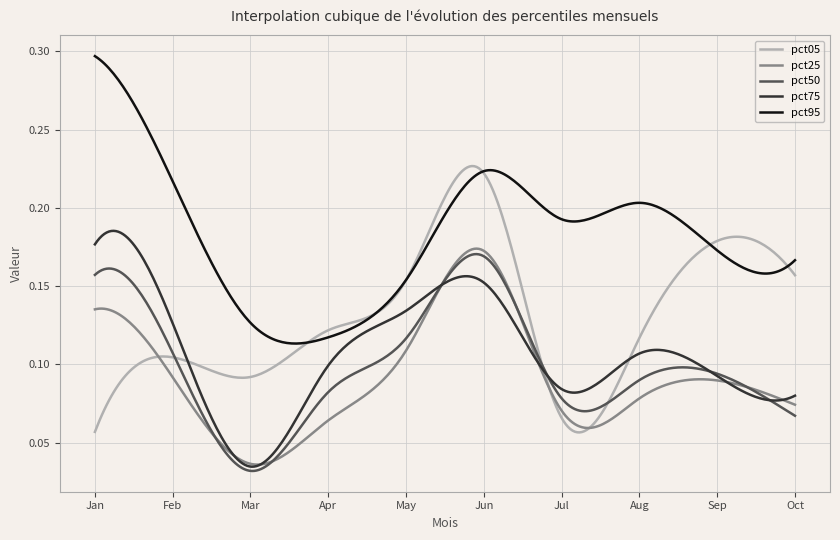

At how many categories does at least one series exceed 0?

300